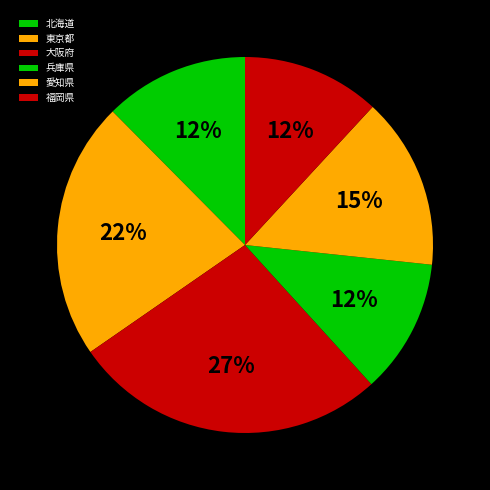

Is it true that 兵庫県 is 1% of the pie?

False